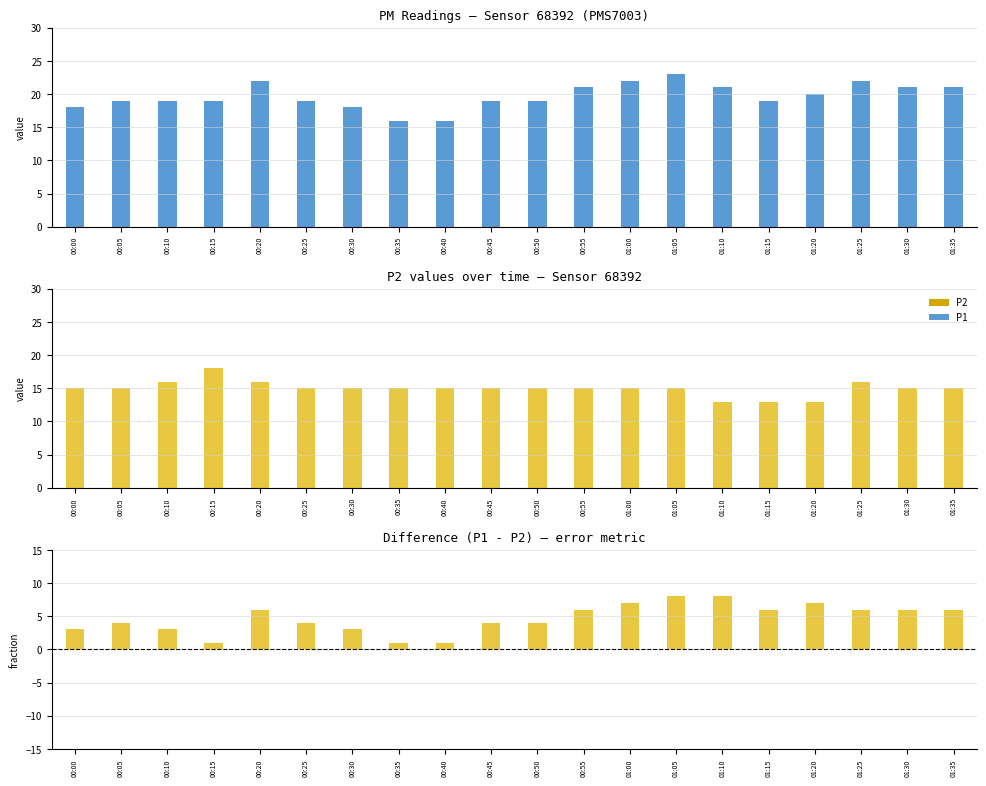

How many data points does each series have?

20